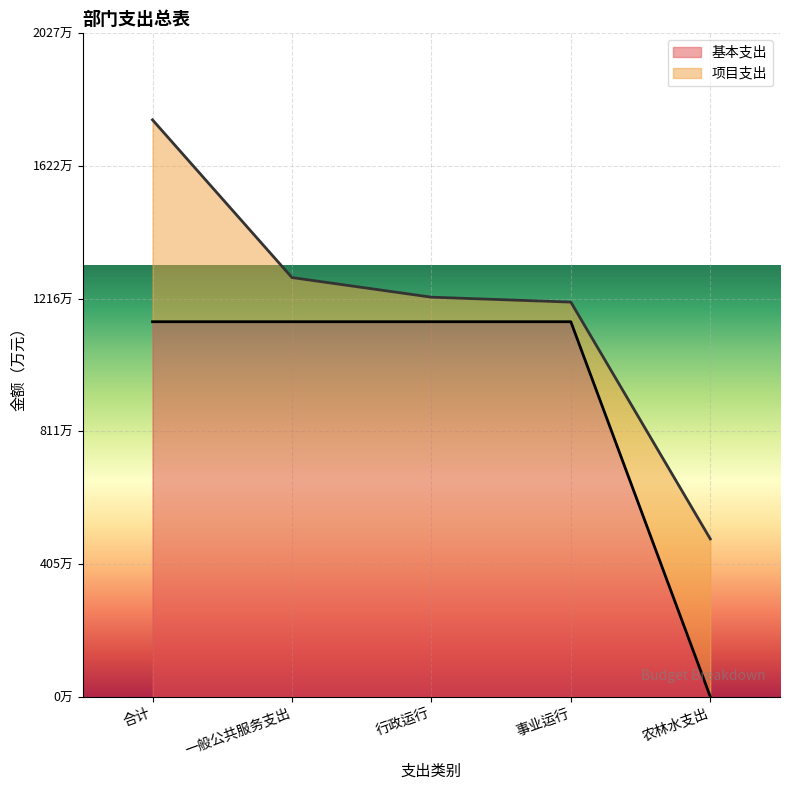

The value at 合计 is 1145.8. True or false?

True